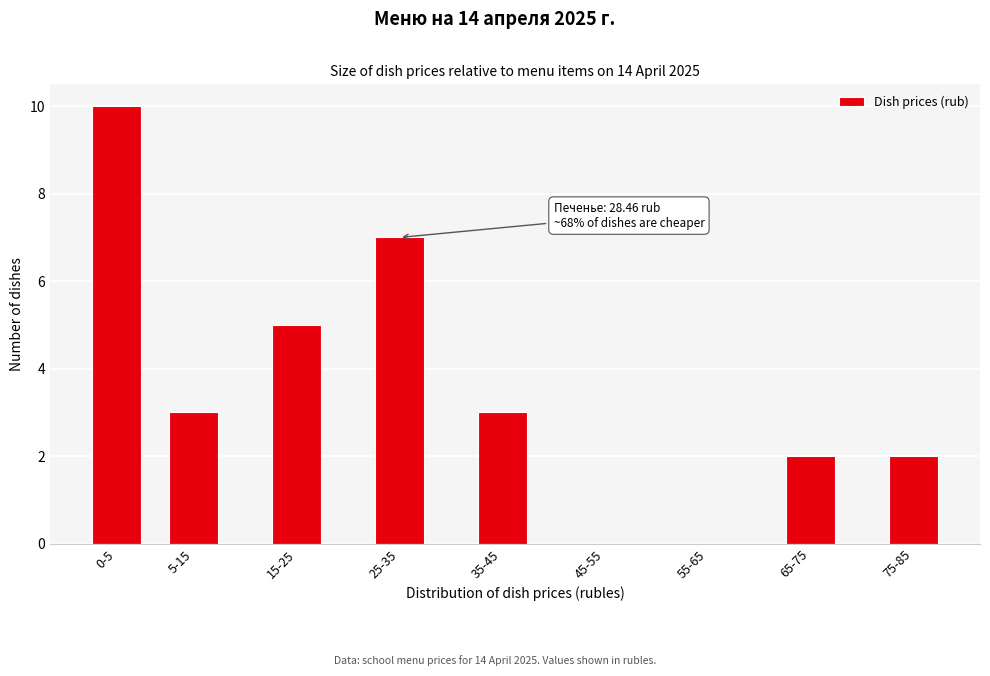

Reading right to left, extract all data points from this chart.

75-85=2	65-75=2	55-65=0	45-55=0	35-45=3	25-35=7	15-25=5	5-15=3	0-5=10